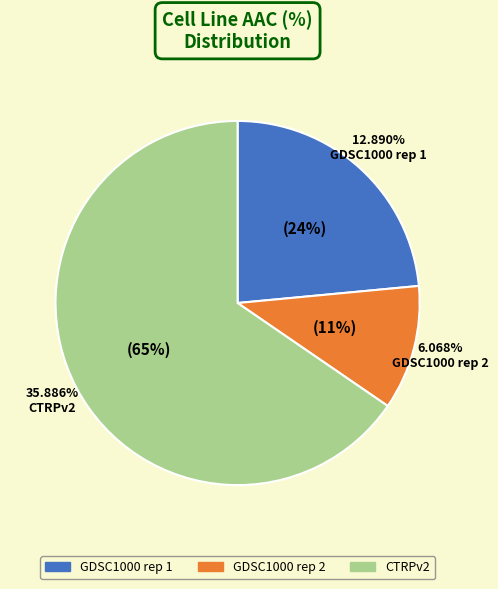

To the nearest percent, what percentage of the pie is GDSC1000 rep 2?

11%